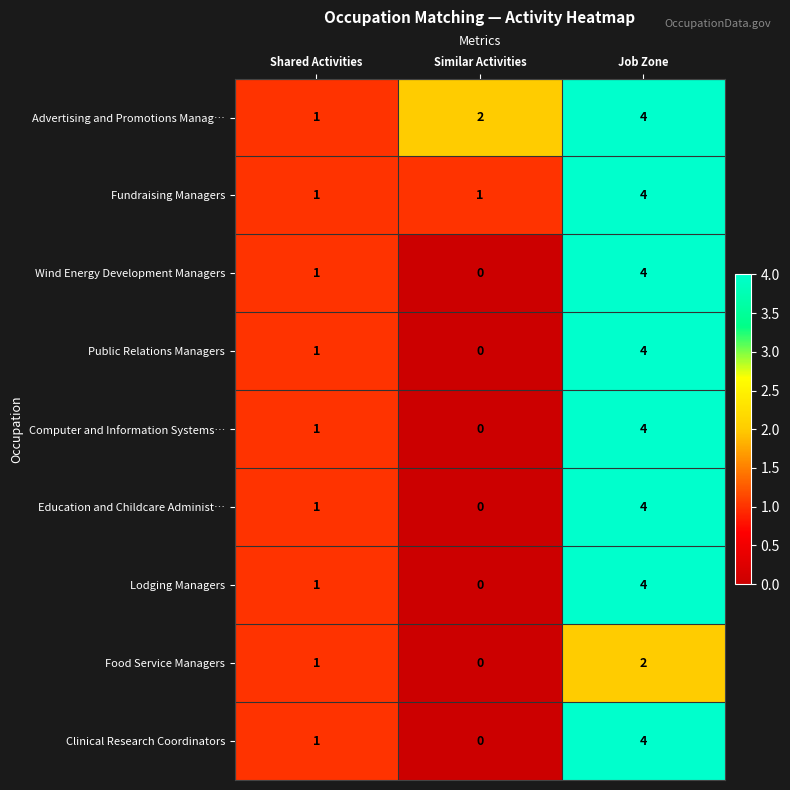

At which label does Wind Energy Development Managers reach its peak?

Job Zone